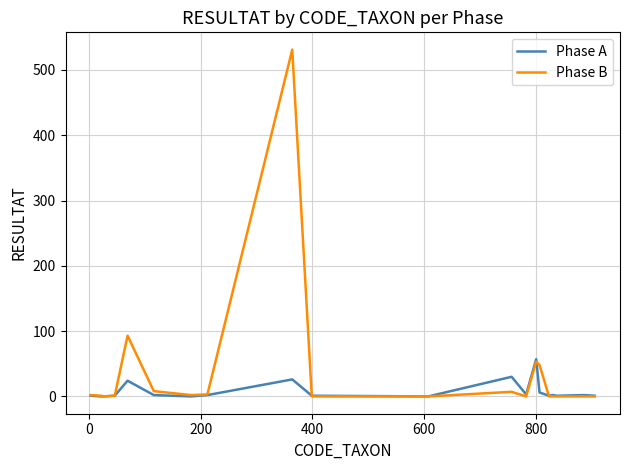

True or false: Phase B has more than 0 interior local peaks.

True